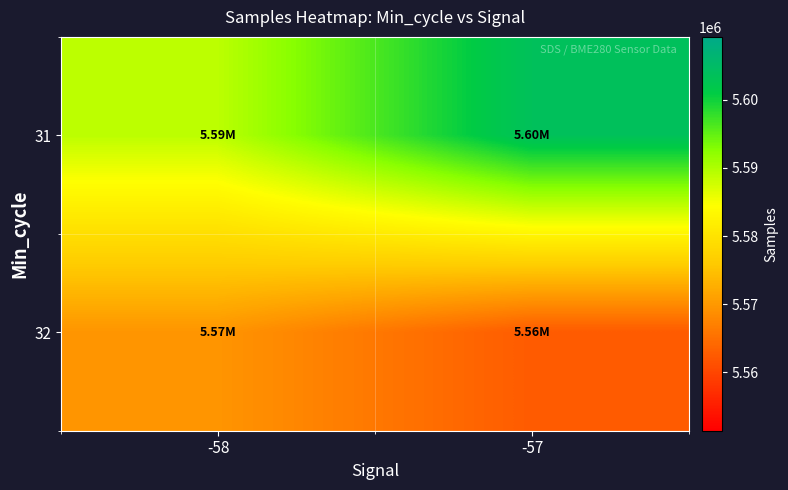

Reading left to right, list all the values displayed in this chart.

31: -58=5589064.3	-57=5603622.0
32: -58=5569630.0	-57=5562566.5